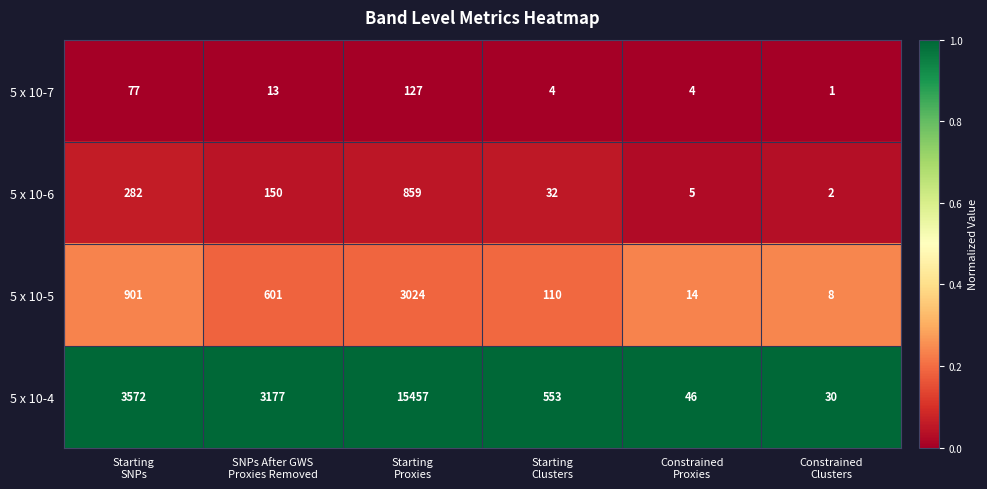

Which category has the highest value across all series?

Starting
Proxies